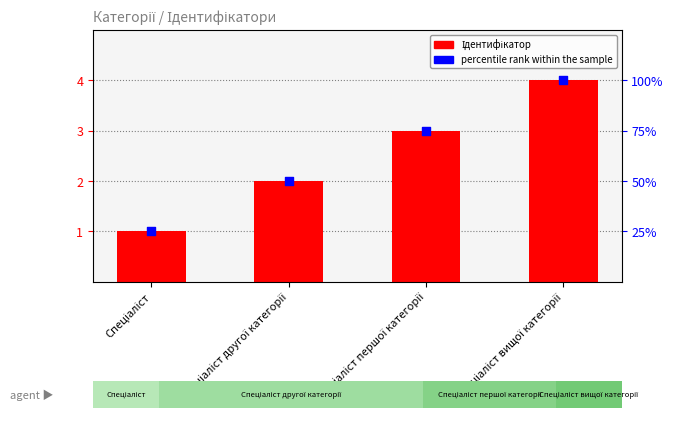

What is the total value across all series at Спеціаліст першої категорії?

6